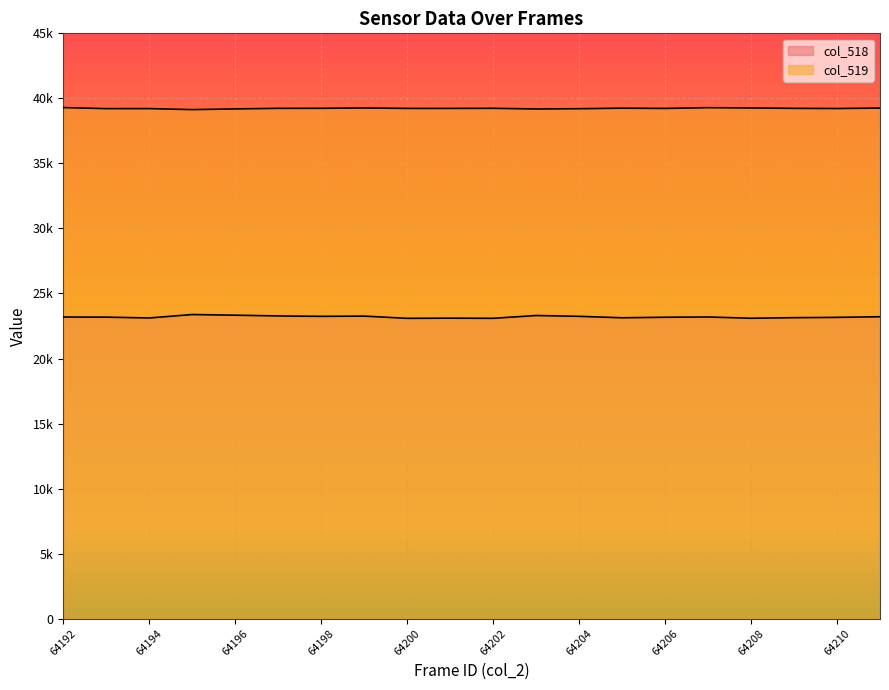

True or false: col_519 has more than 1 interior local peaks.

True